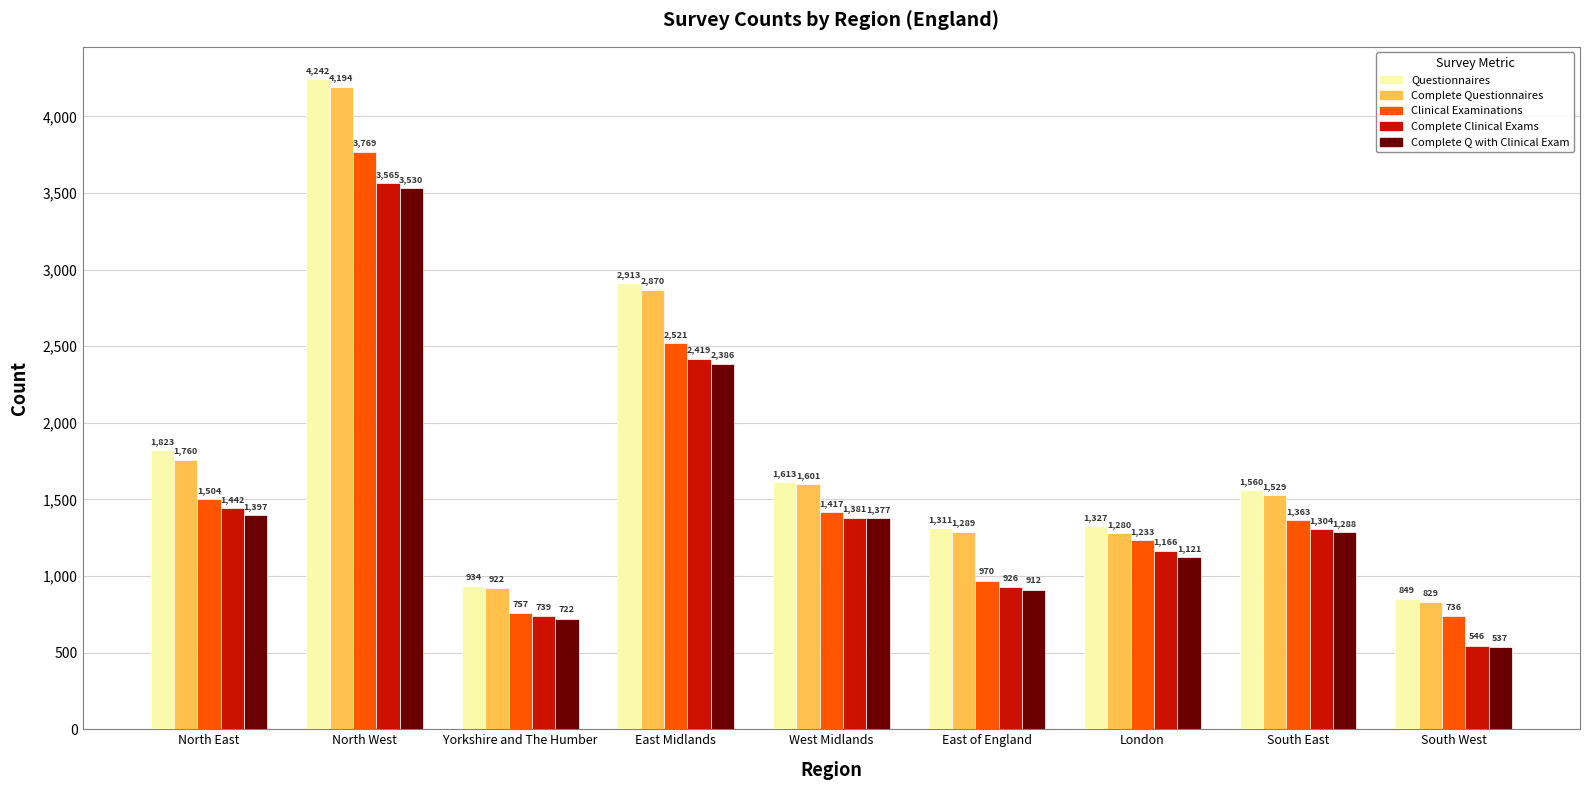

Does the chart contain stacked bars?

No